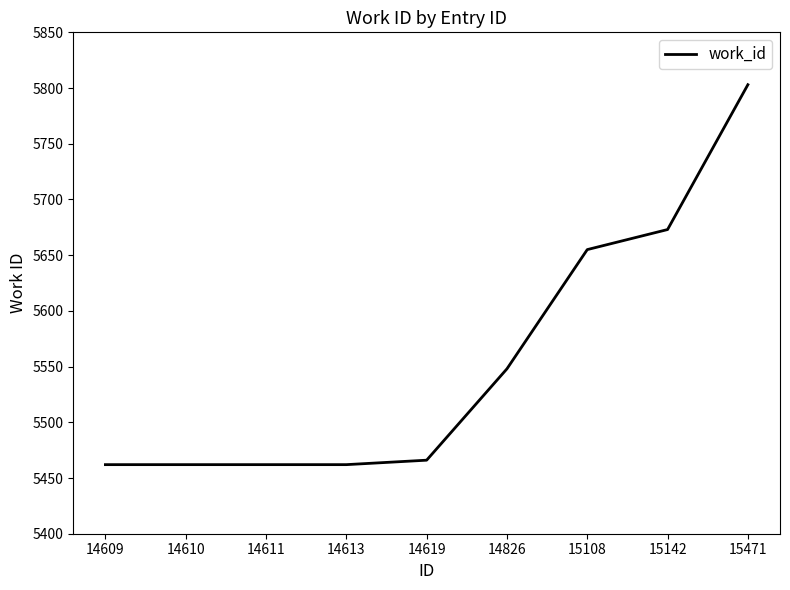

The chart shows a value of 8303 at 15108. True or false?

False